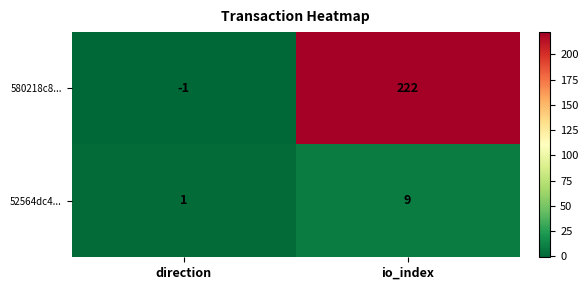

Reading left to right, what are all the values shown in this chart?

580218c8...: -1	222
52564dc4...: 1	9